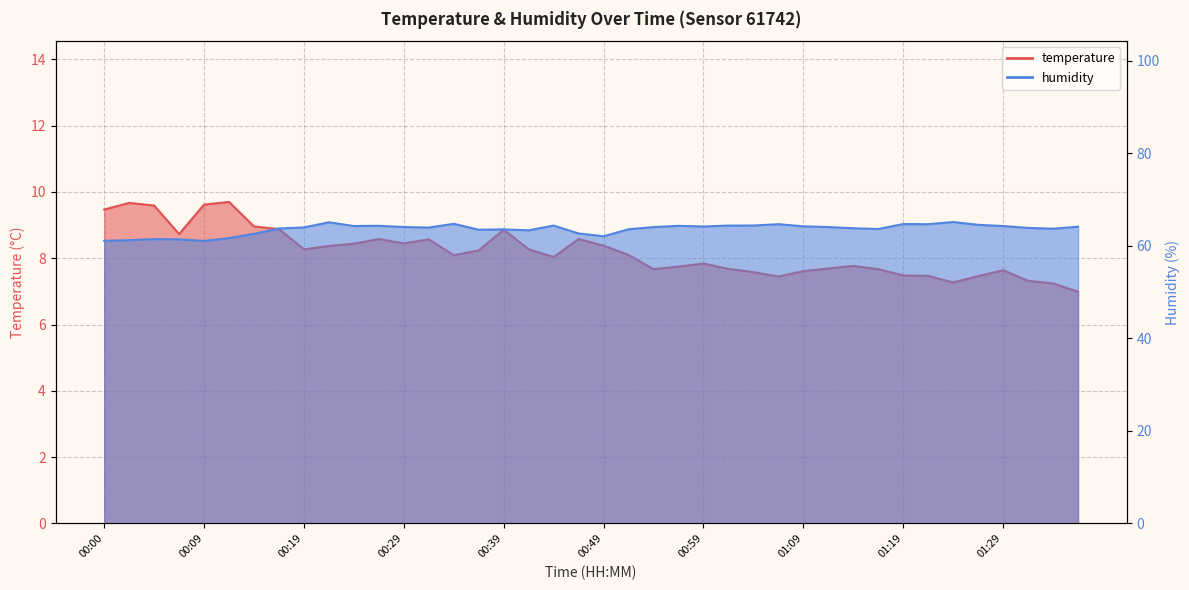

What position from the left is 00:19?

9